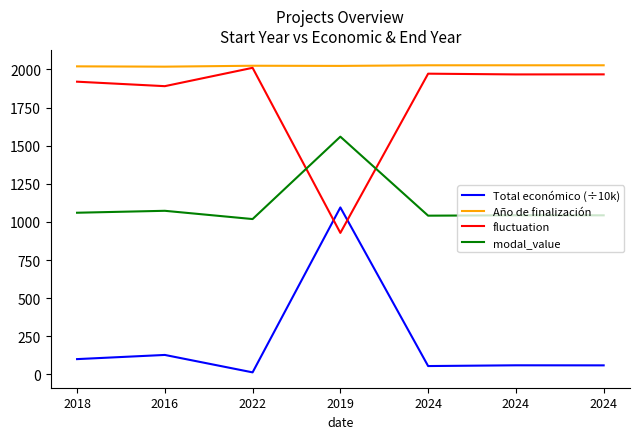

List the labels in order of modal_value value, largest first.

2019, 2016, 2018, 2024, 2024, 2024, 2022